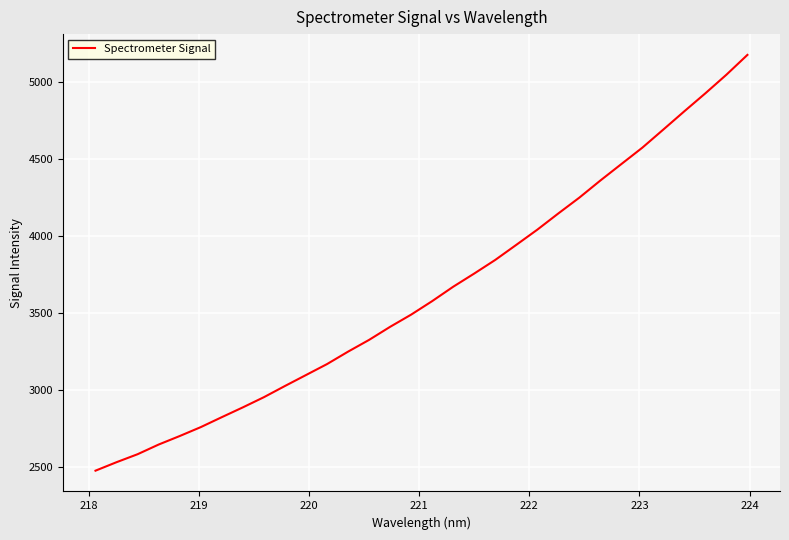

What is the maximum value shown in the chart?

5172.6